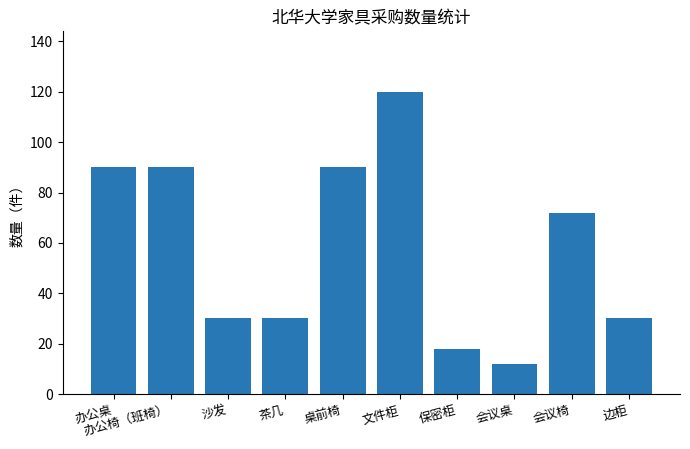

What is the greatest value displayed?

120